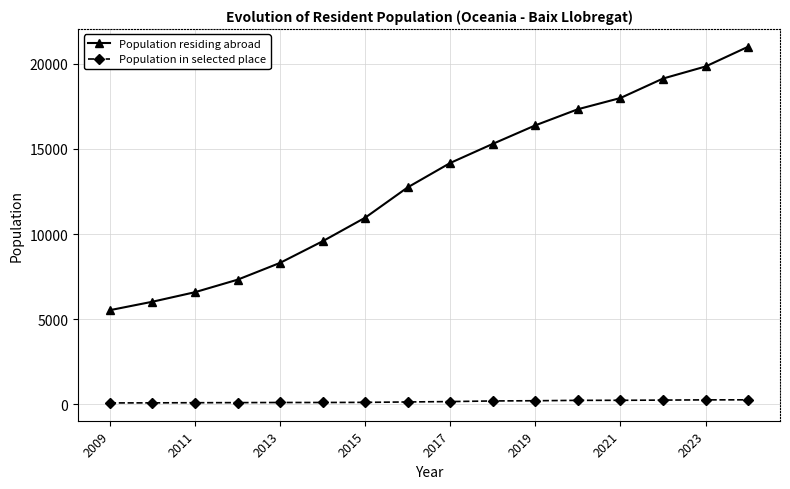

What is the difference between the maximum and minimum values in the Population residing abroad series?

15465